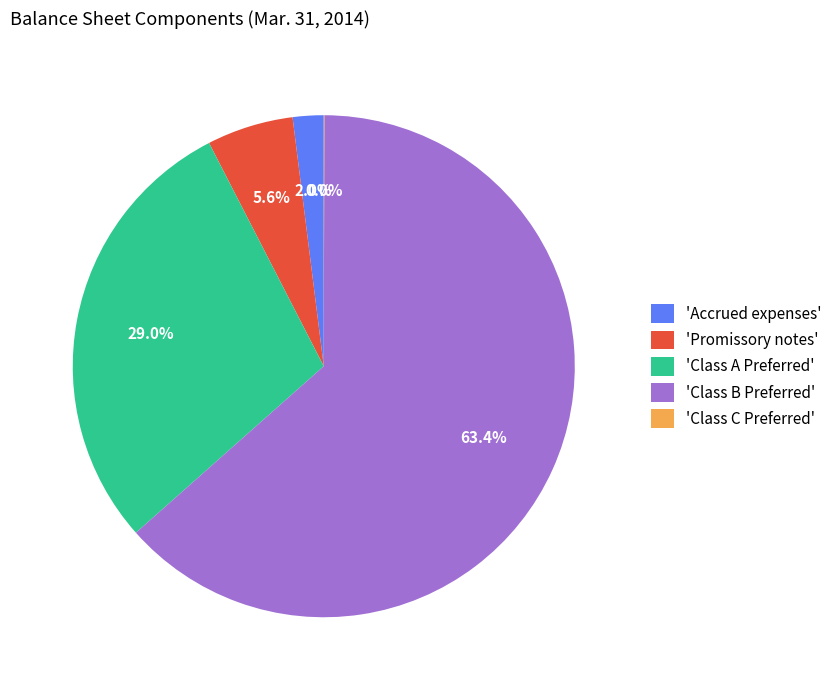

To the nearest percent, what is the difference between the largest and smallest slice percentages?

63%